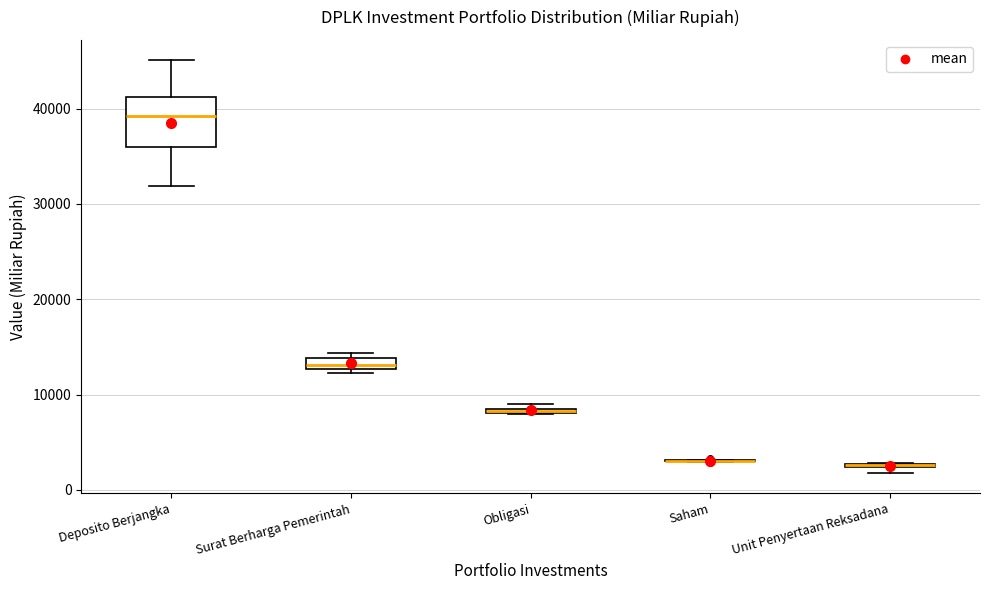

Comparing the boxes themselves (not the whiskers), which one is the tallest?

Deposito Berjangka